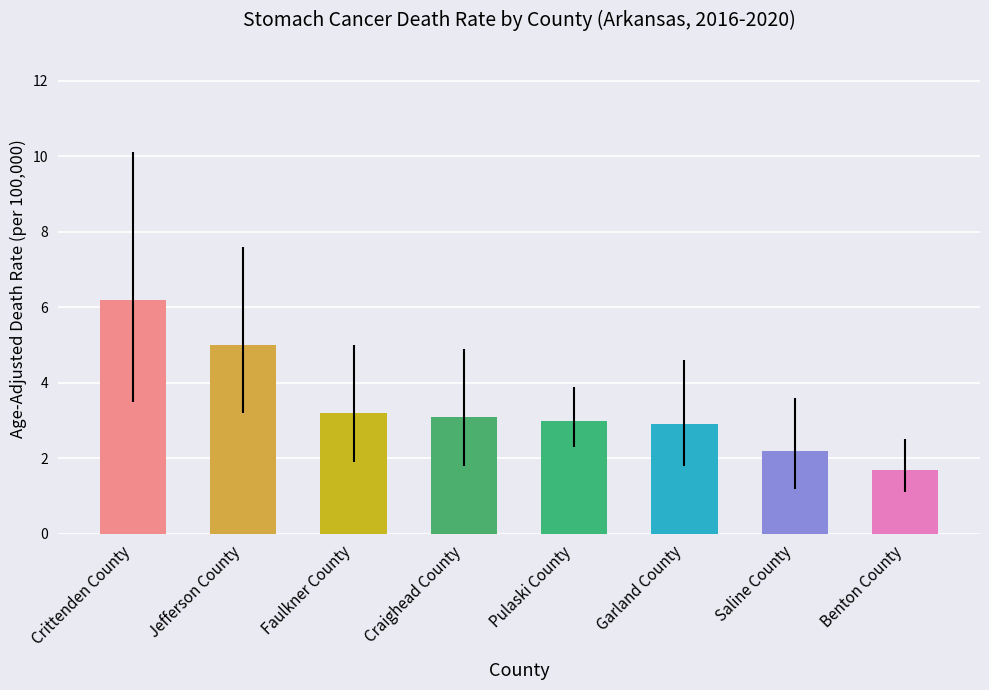

What is the sum of the values at Benton County and Crittenden County?

7.9